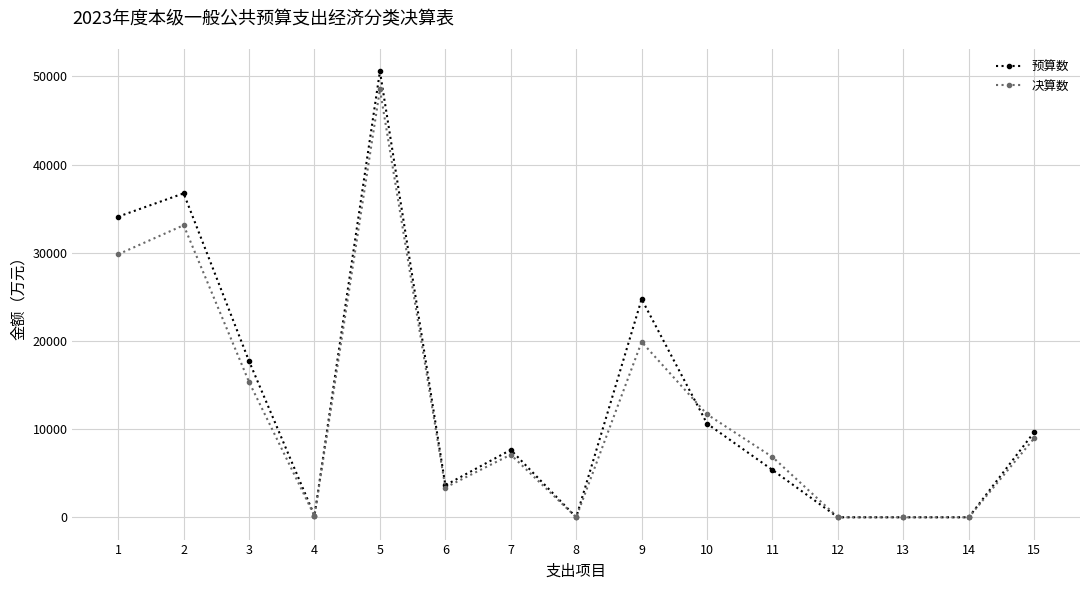

The value of 决算数 at 5 is 30789. True or false?

False